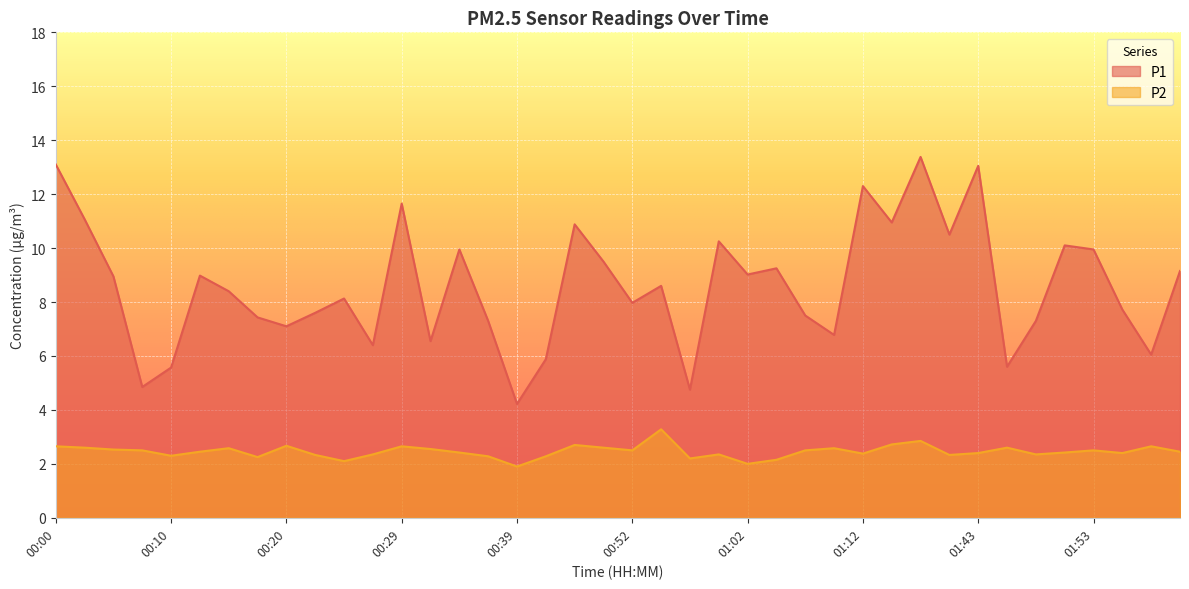

Between 00:34 and 01:53, which series saw the biggest shift?

P2